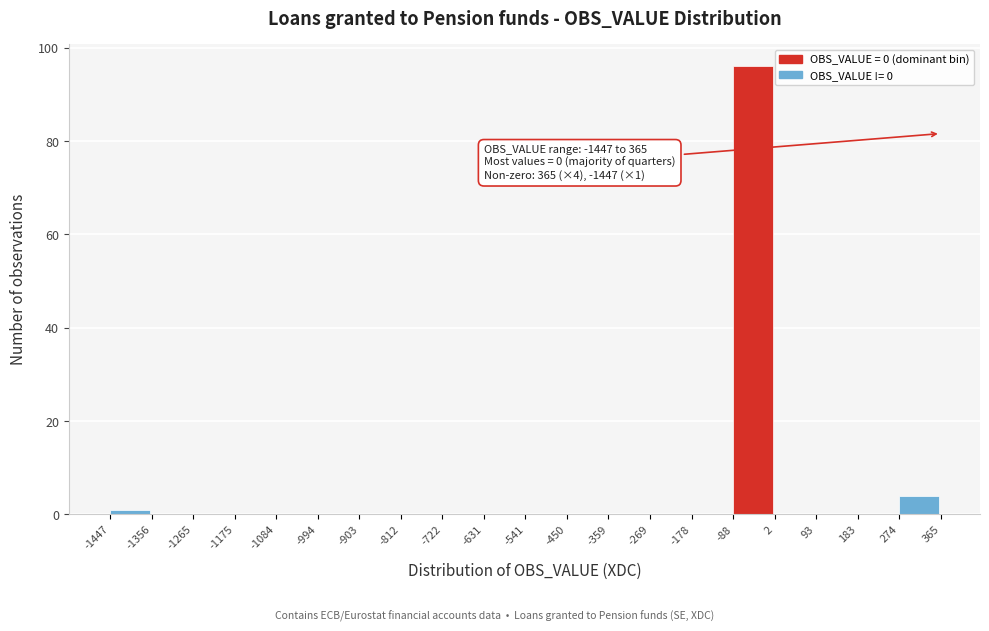

Which range on the x-axis has the tallest bar?

-88 to 2